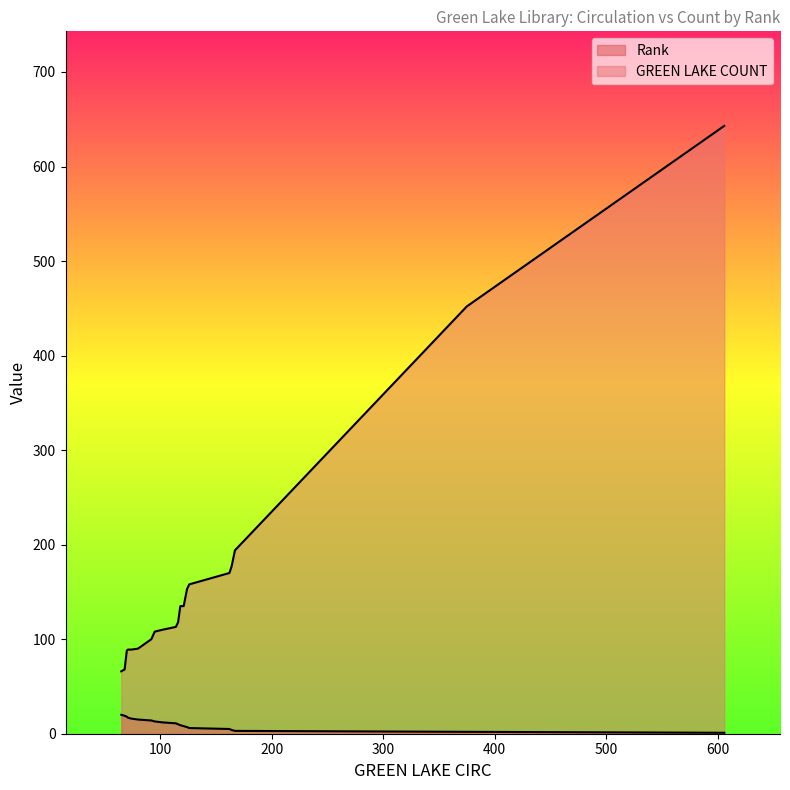

How many lines are shown in the chart?

2